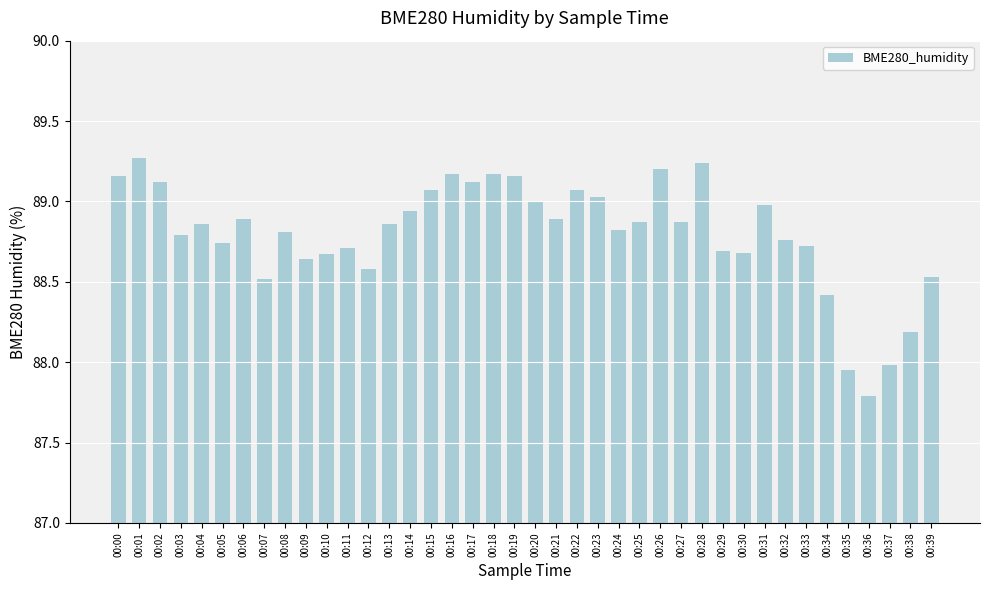

What is the sum of the values at 00:28 and 00:31?

178.2